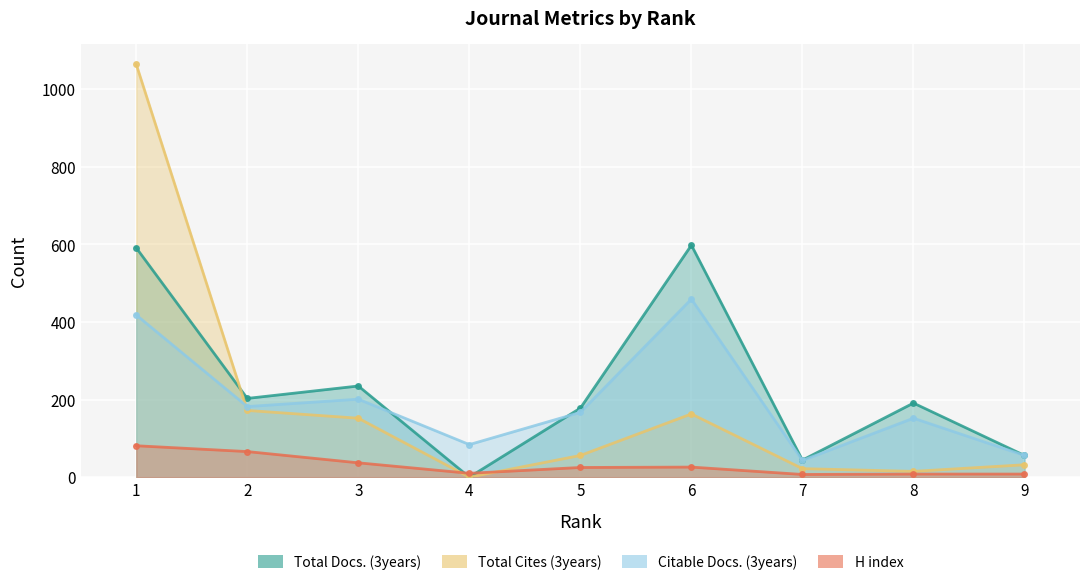

True or false: H index and Total Cites (3years) intersect in this chart.

True